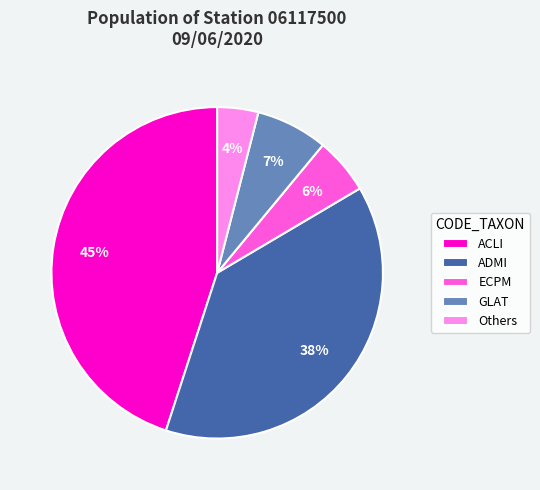

Rank the categories by value from lowest to highest.

Others, ECPM, GLAT, ADMI, ACLI